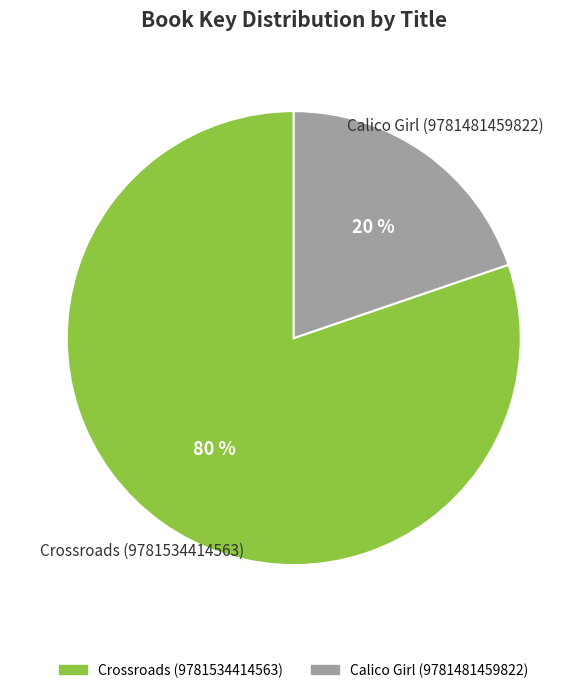

What percentage is the Crossroads (9781534414563) slice, to the nearest percent?

80%